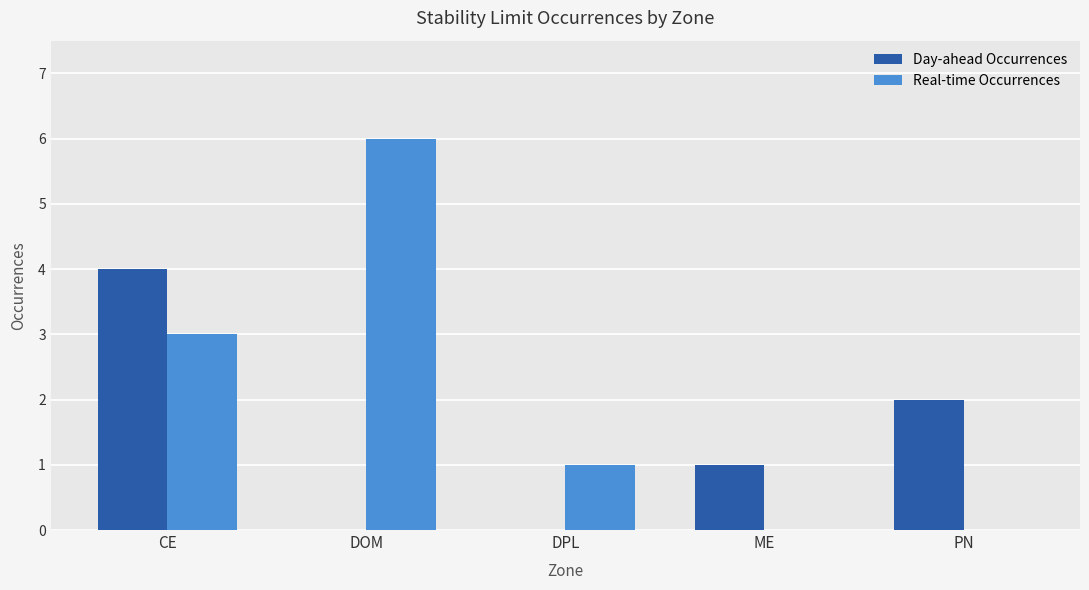

Where is Day-ahead Occurrences nearest to the value 2?

PN